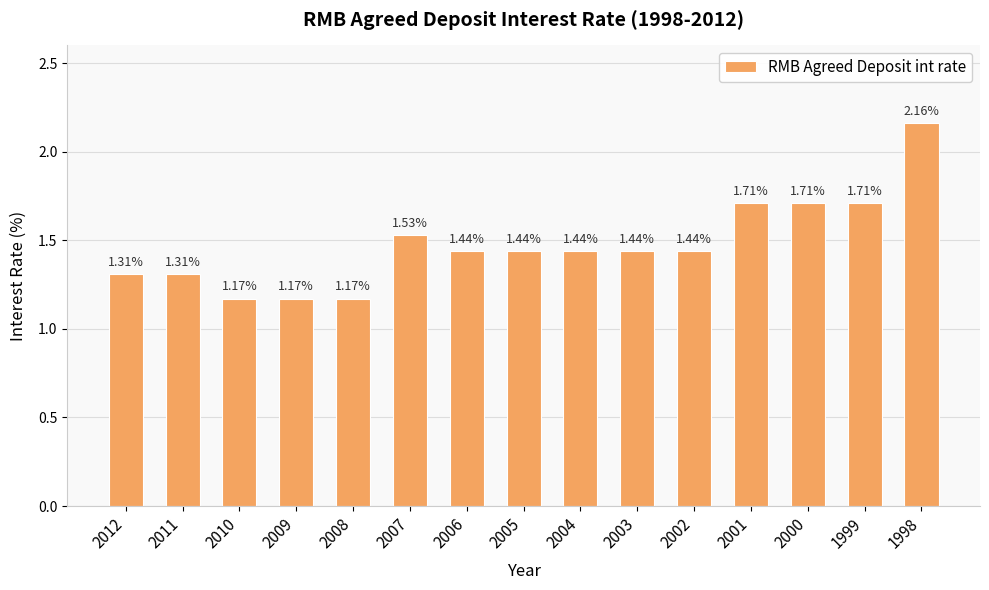

What is the change in value from 2006 to 2000?

+0.3